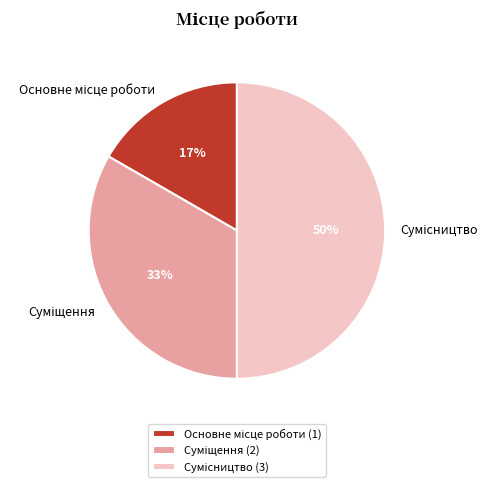

To the nearest percent, what is the difference between the largest and smallest slice percentages?

33%